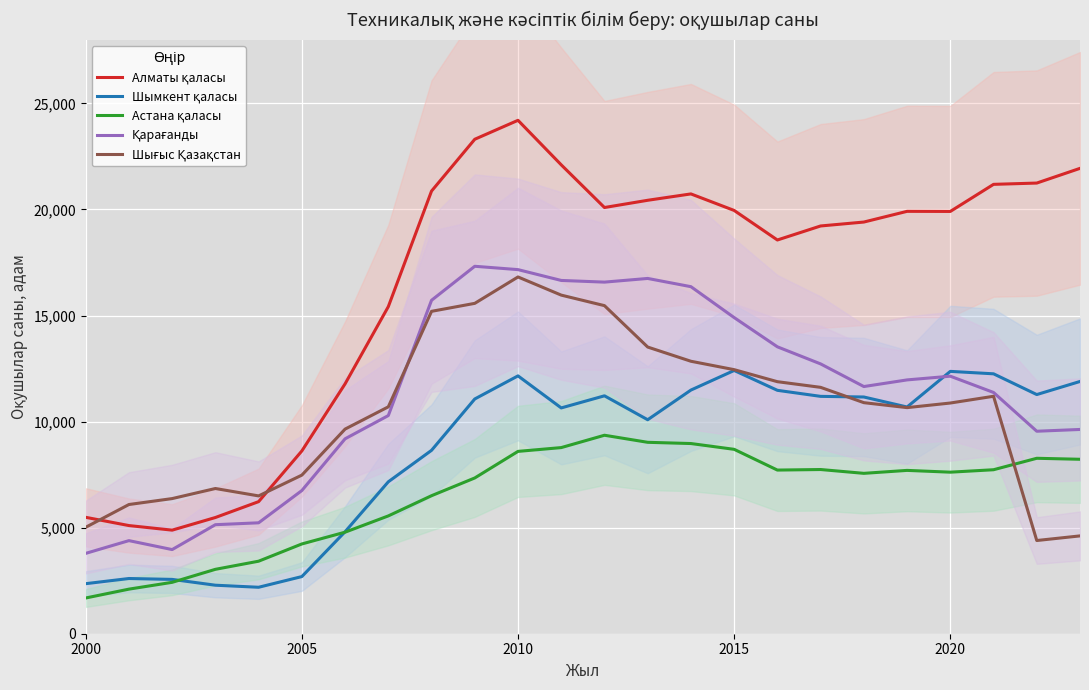

How many interior local peaks does the Астана қаласы series have?

4